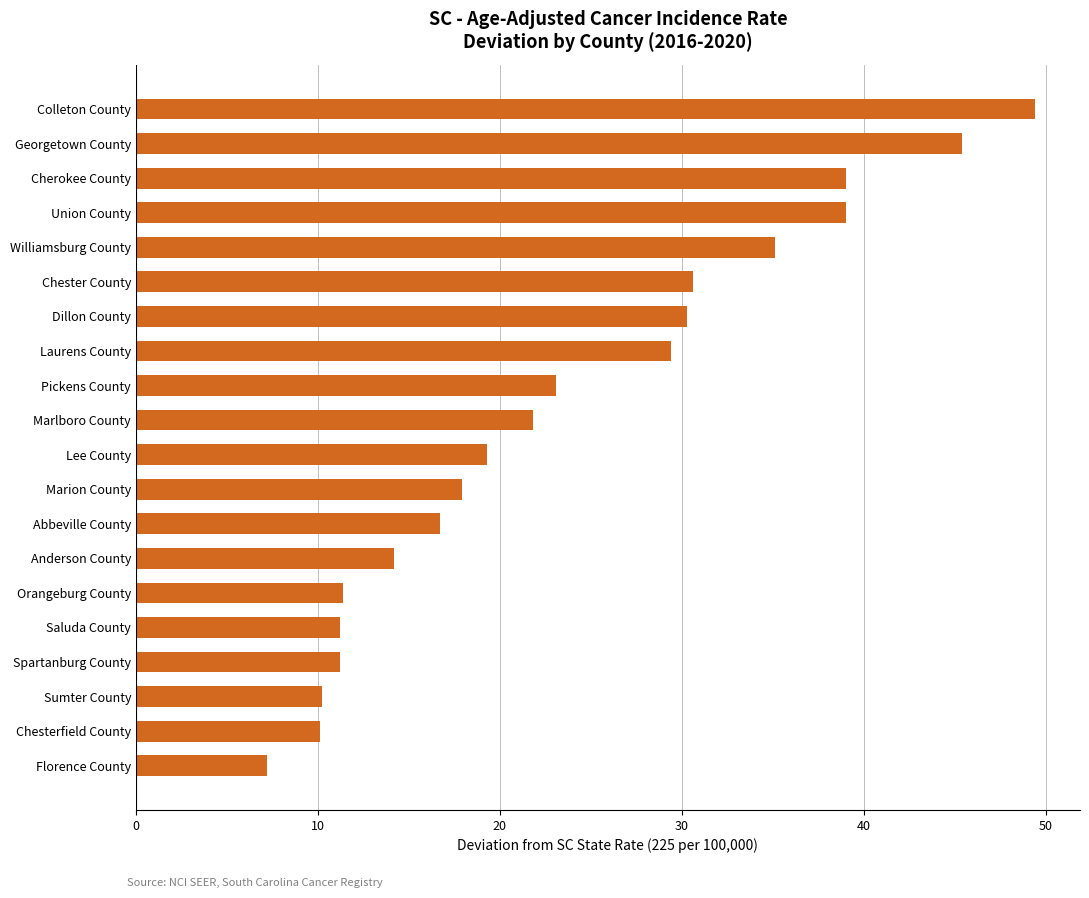

At which category does the chart reach its minimum across all series?

Florence County